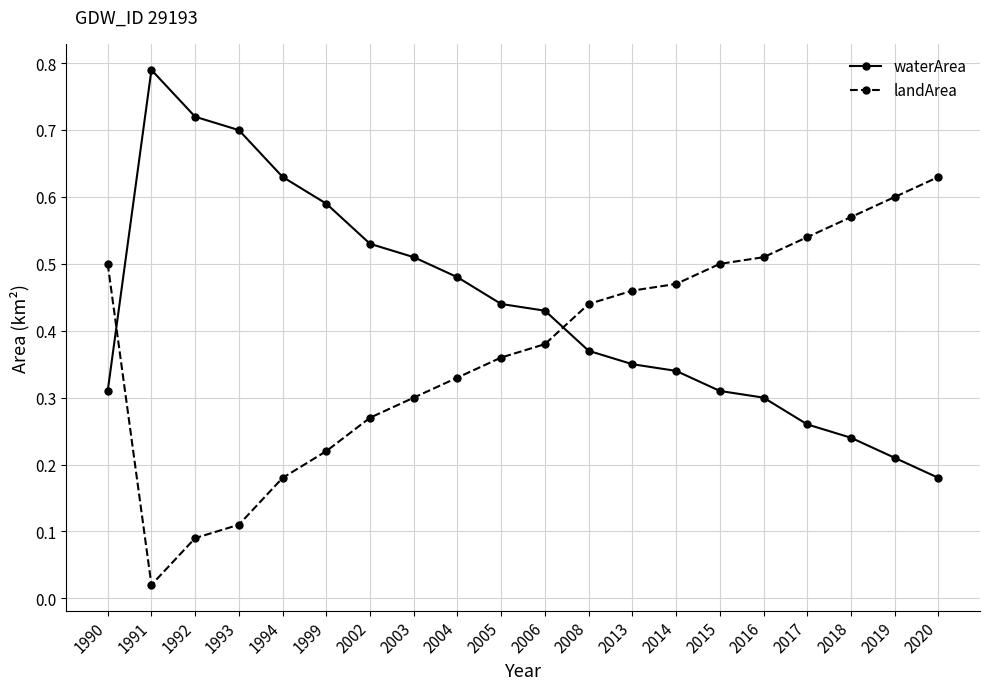

The value of waterArea at 2015 is 0.3. True or false?

True